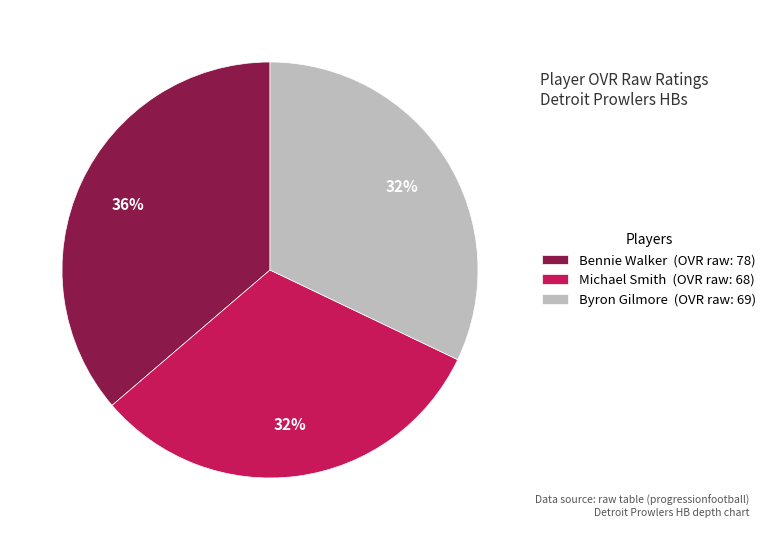

To the nearest percent, what portion does Bennie Walker represent?

36%